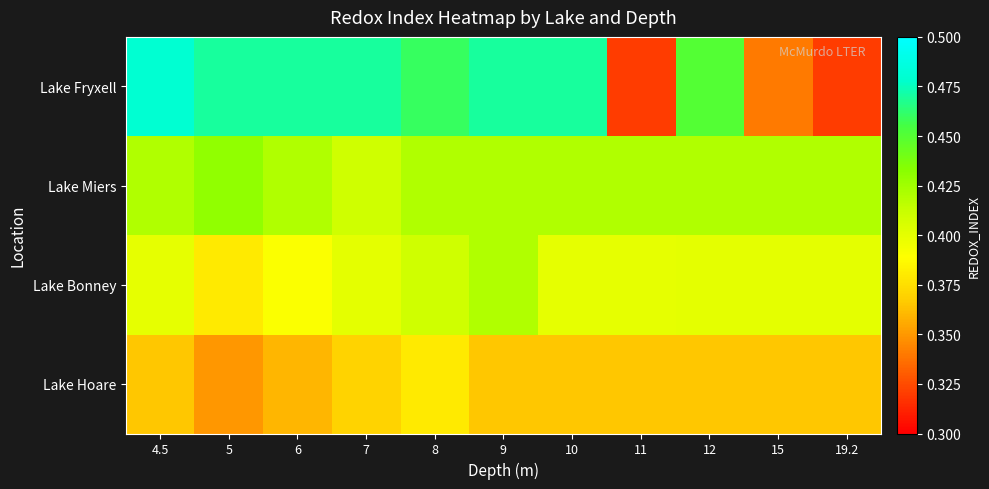

Reading left to right, list all the values displayed in this chart.

Lake Fryxell: 4.5=0.5	5=0.5	6=0.5	7=0.5	8=0.5	9=0.5	10=0.5	11=0.3	12=0.5	15=0.3	19.2=0.3
Lake Miers: 4.5=0.4	5=0.4	6=0.4	7=0.4	8=0.4	9=0.4	10=0.4	11=0.4	12=0.4	15=0.4	19.2=0.4
Lake Bonney: 4.5=0.4	5=0.4	6=0.4	7=0.4	8=0.4	9=0.4	10=0.4	11=0.4	12=0.4	15=0.4	19.2=0.4
Lake Hoare: 4.5=0.4	5=0.3	6=0.4	7=0.4	8=0.4	9=0.4	10=0.4	11=0.4	12=0.4	15=0.4	19.2=0.4